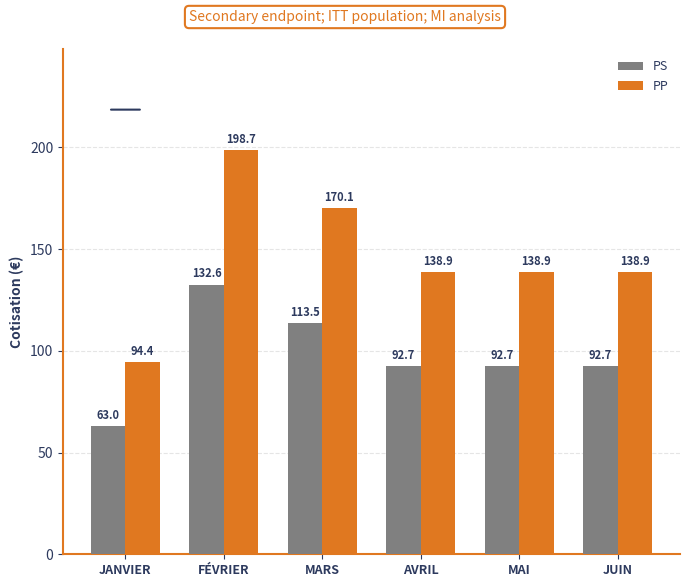

Between FÉVRIER and AVRIL, which series saw the biggest shift?

PP